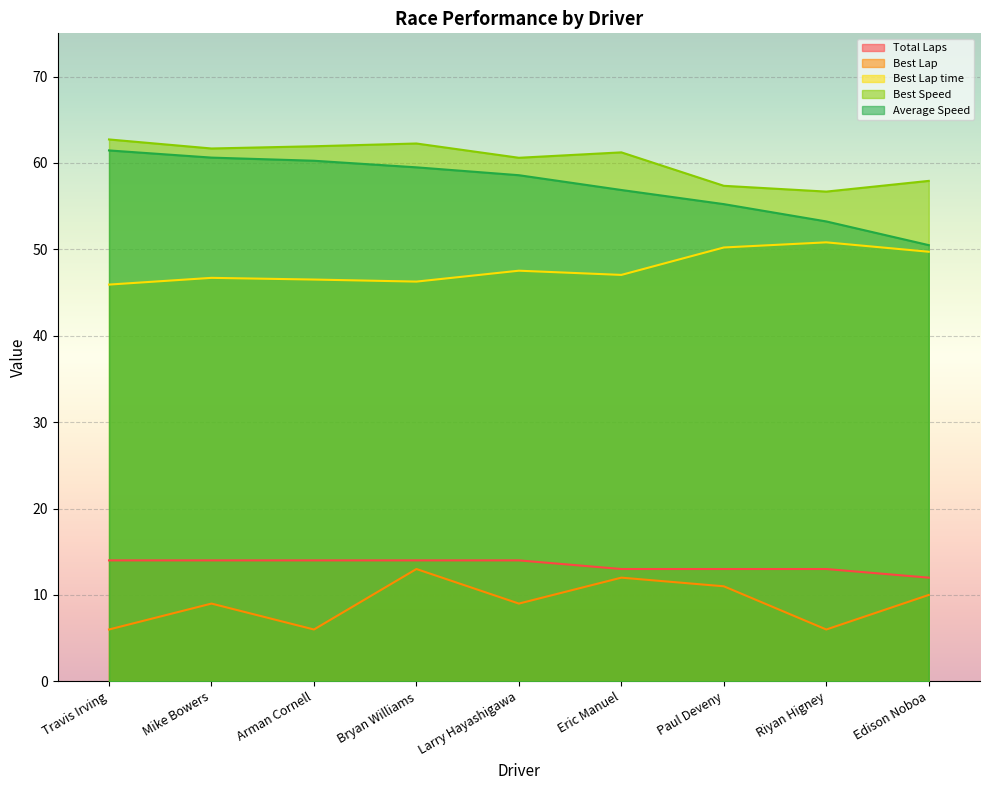

Reading left to right, list all the values displayed in this chart.

Total Laps: 14.0	14.0	14.0	14.0	14.0	13.0	13.0	13.0	12.0
Best Lap: 6.0	9.0	6.0	13.0	9.0	12.0	11.0	6.0	10.0
Best Lap time: 45.9	46.7	46.5	46.3	47.5	47.0	50.2	50.8	49.7
Best Speed: 62.7	61.7	61.9	62.2	60.6	61.2	57.4	56.7	57.9
Average Speed: 61.4	60.6	60.3	59.5	58.6	56.9	55.2	53.2	50.5